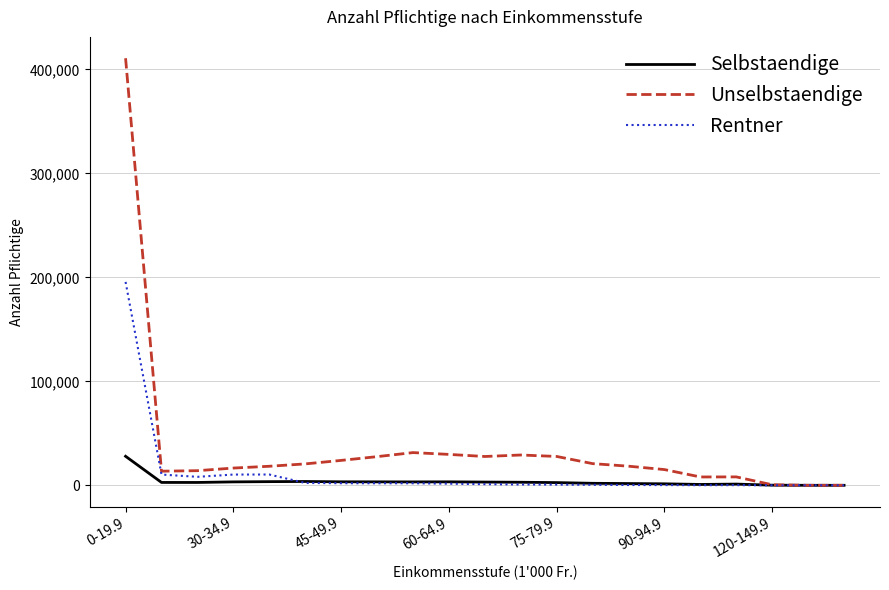

Rank the series by their maximum value, from highest to lowest.

Unselbstaendige, Rentner, Selbstaendige